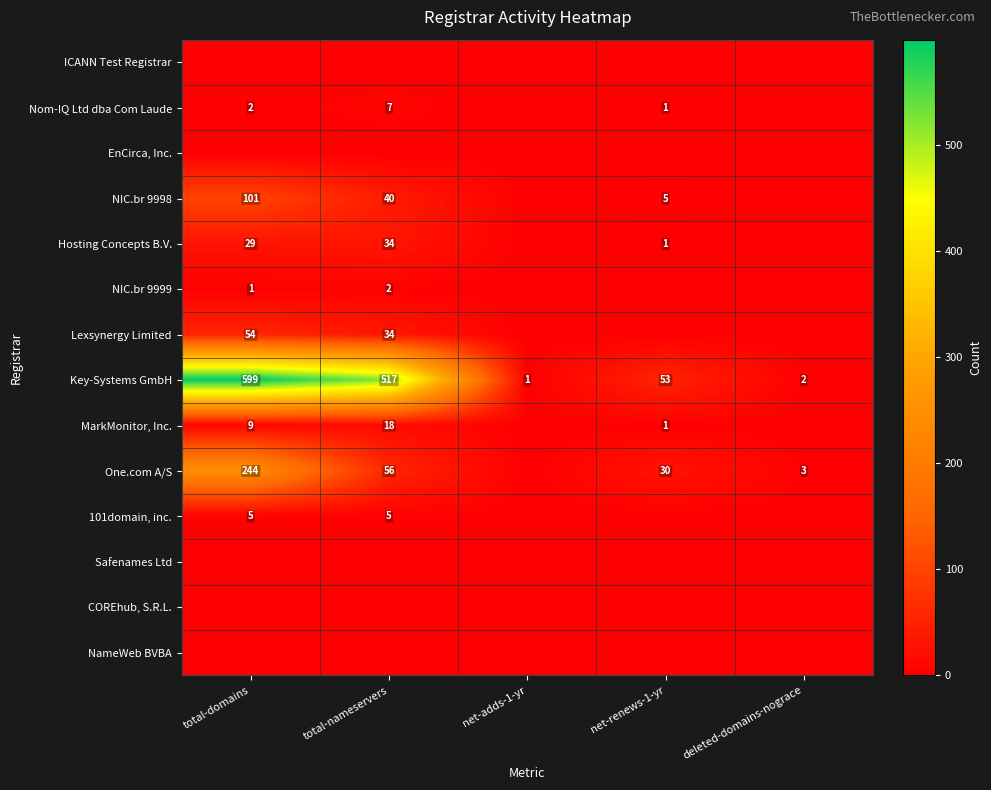

The MarkMonitor, Inc. series shows 2 at net-renews-1-yr. True or false?

False